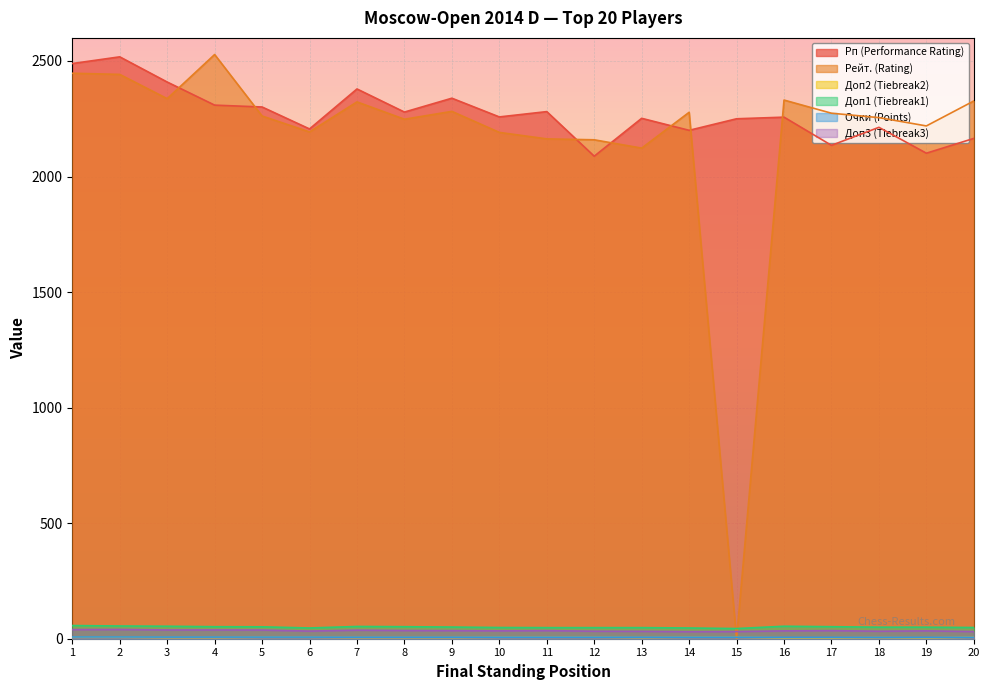

What value does the Рп (Performance Rating) series have at 15?

2250.0